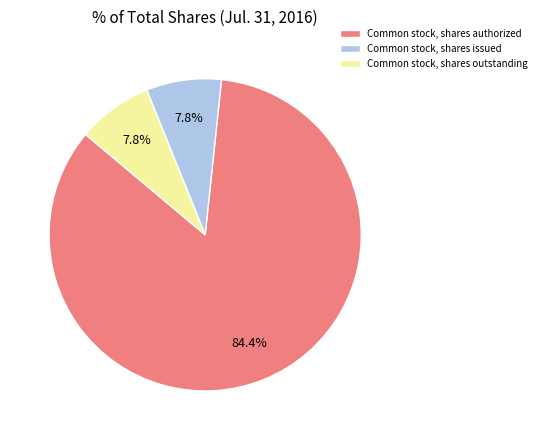

How many segments does this pie chart have?

3